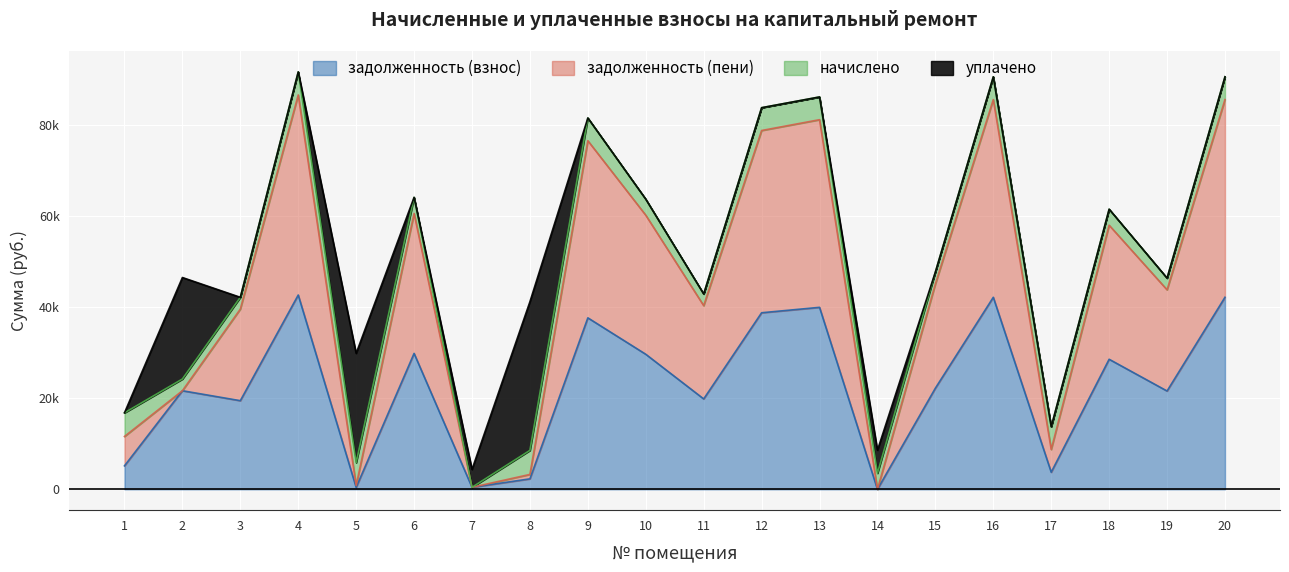

What is the greatest value displayed?

91750.9